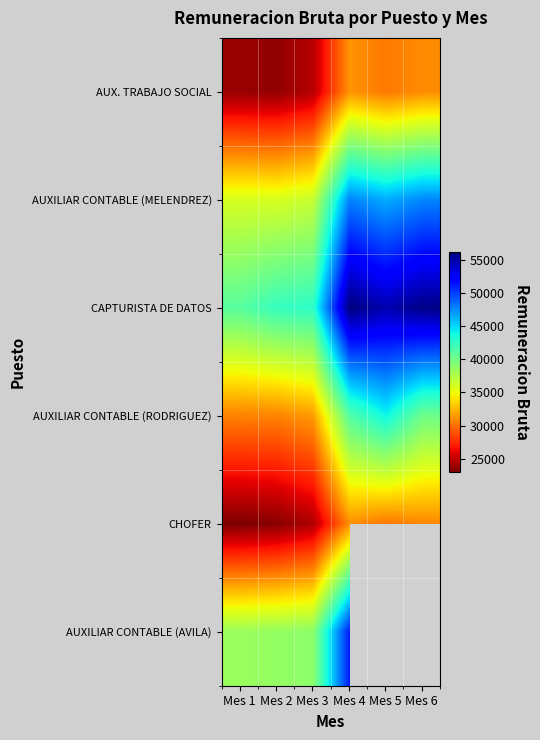

Where does the CAPTURISTA DE DATOS series first go above 54738?

Mes 4